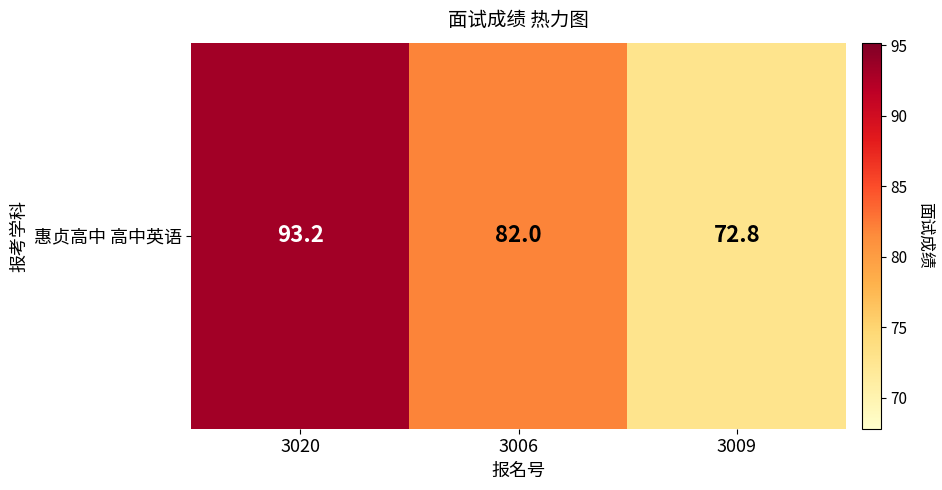

Which label corresponds to the smallest value in the chart?

3009